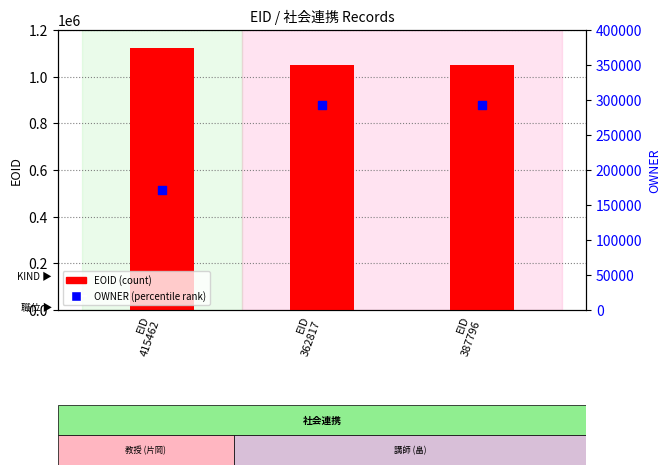

What is the total value across all series at EID
362817?

1343105